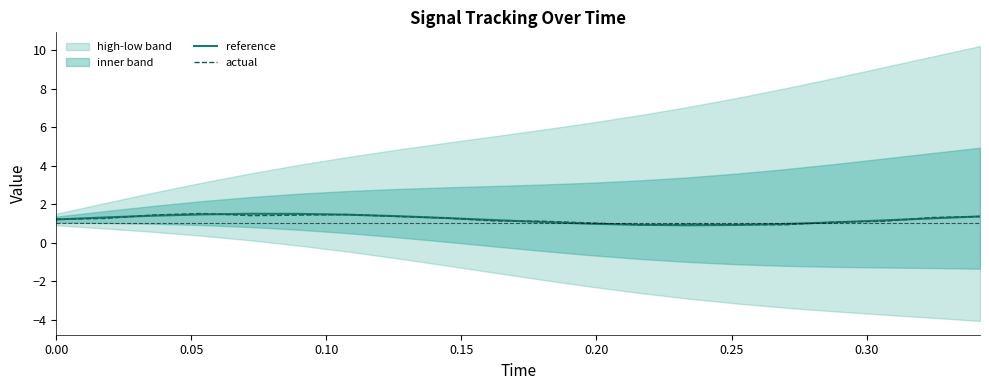

What is the lowest value of the reference series?

0.9